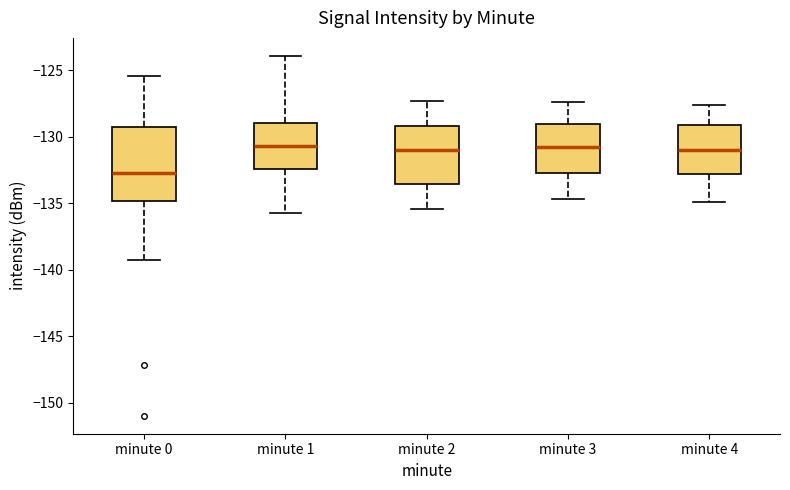

Where is the upper edge of the box for minute 0 on the y-axis? The values are not printed on the chart, so give them approximately, as read against the axis.

-129.0